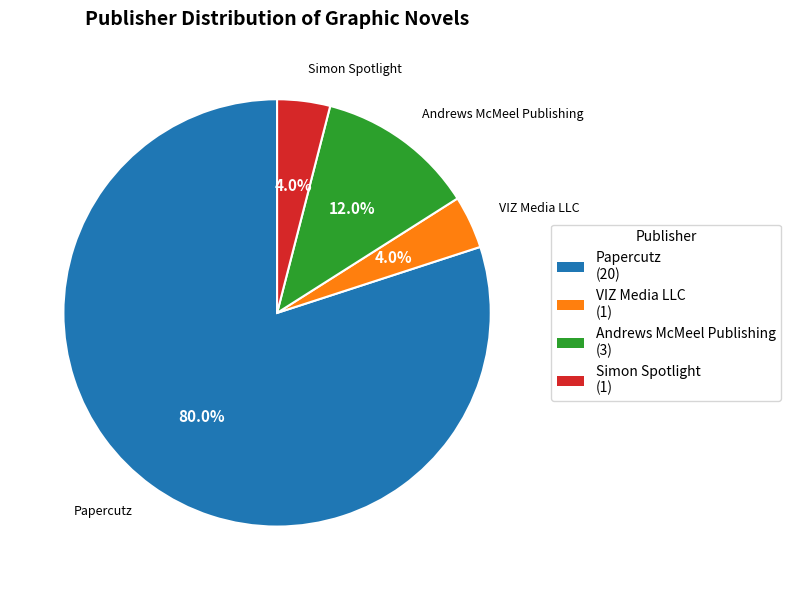

Does Simon Spotlight represent more than half of the total?

No